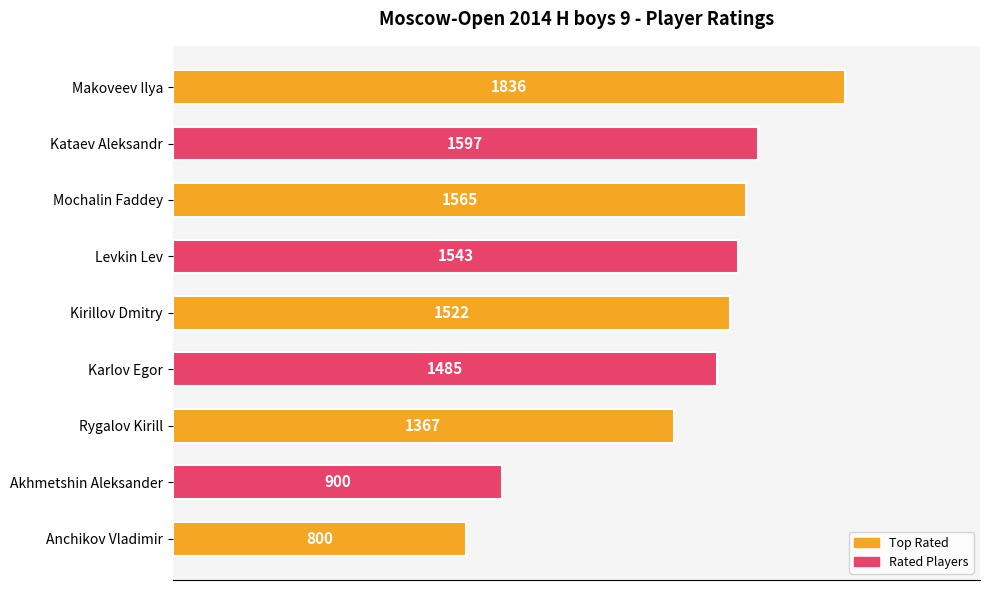

The value at Kirillov Dmitry is 1522. True or false?

True